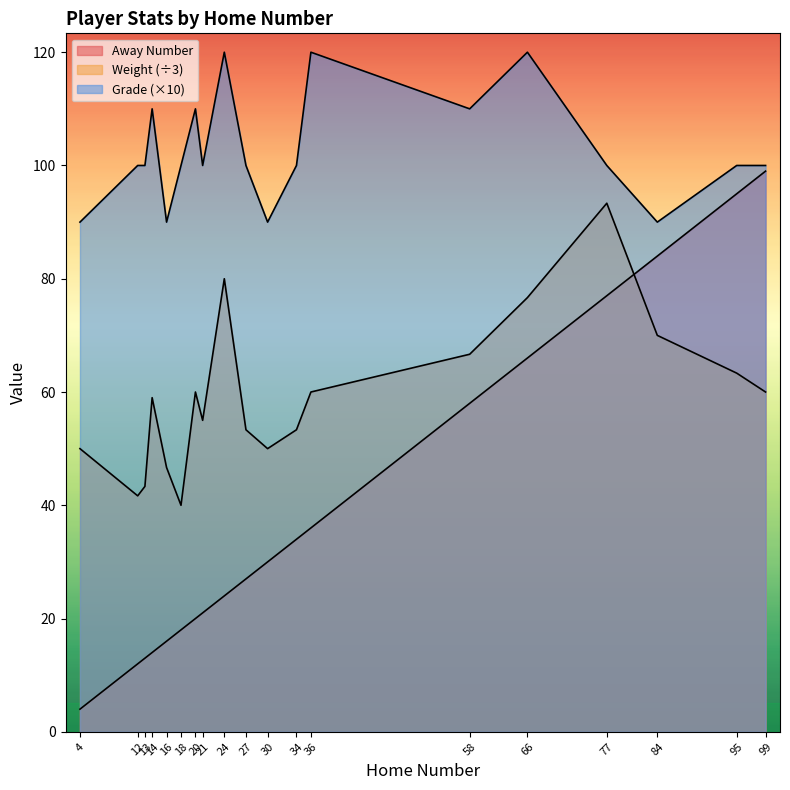

True or false: Away Number and Grade intersect in this chart.

False